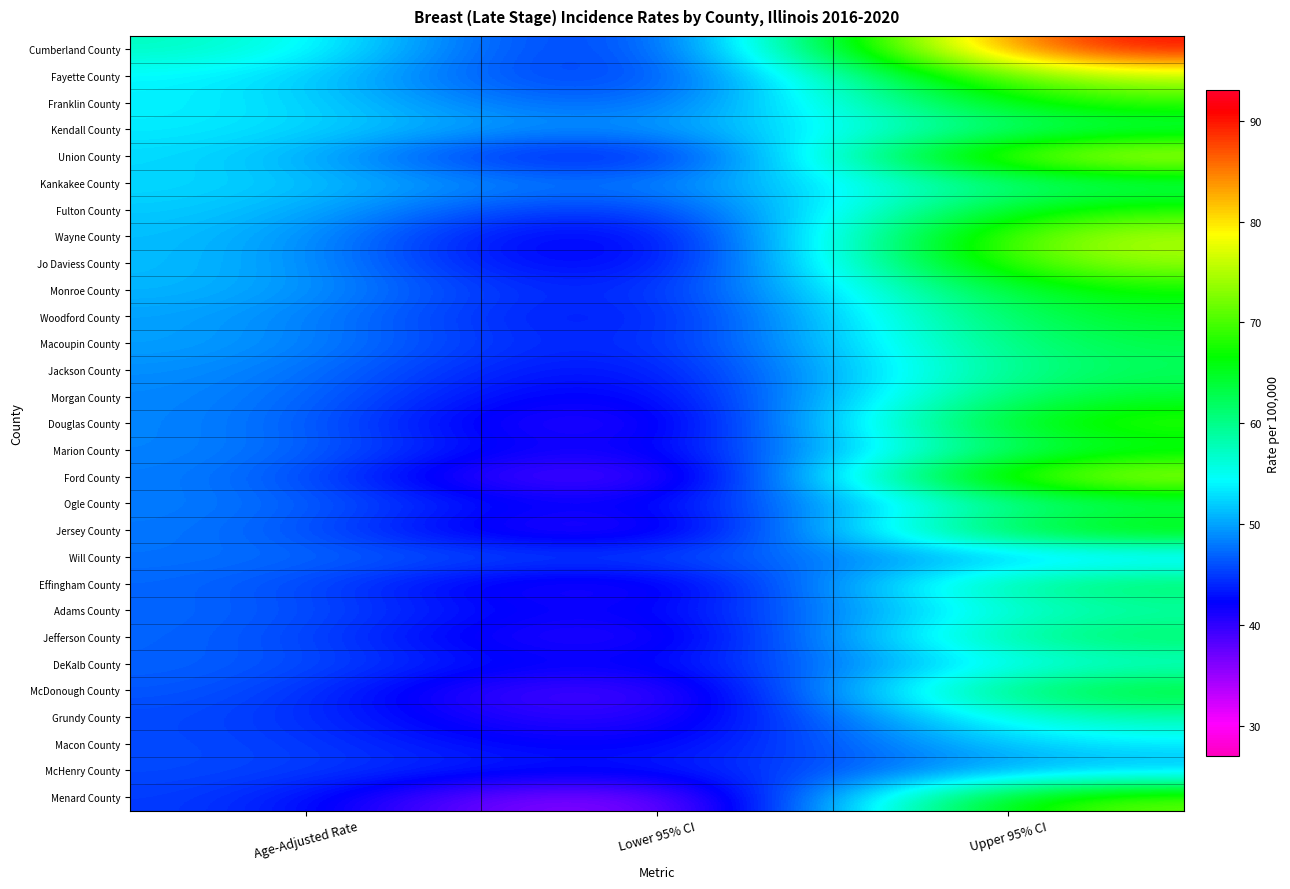

Reading left to right, list all the values displayed in this chart.

Cumberland County: Age-Adjusted Rate=58.2	Lower 95% CI=34.8	Upper 95% CI=92.4
Fayette County: Age-Adjusted Rate=54.5	Lower 95% CI=37.7	Upper 95% CI=76.8
Franklin County: Age-Adjusted Rate=54.3	Lower 95% CI=41.6	Upper 95% CI=69.9
Kendall County: Age-Adjusted Rate=53.8	Lower 95% CI=46.0	Upper 95% CI=62.6
Union County: Age-Adjusted Rate=53.2	Lower 95% CI=34.5	Upper 95% CI=78.8
Kankakee County: Age-Adjusted Rate=52.9	Lower 95% CI=44.9	Upper 95% CI=62.1
Fulton County: Age-Adjusted Rate=52.4	Lower 95% CI=39.2	Upper 95% CI=68.9
Wayne County: Age-Adjusted Rate=51.9	Lower 95% CI=33.8	Upper 95% CI=76.8
Jo Daviess County: Age-Adjusted Rate=51.8	Lower 95% CI=34.4	Upper 95% CI=75.4
Monroe County: Age-Adjusted Rate=51.4	Lower 95% CI=38.3	Upper 95% CI=67.8
Woodford County: Age-Adjusted Rate=50.3	Lower 95% CI=37.9	Upper 95% CI=65.6
Macoupin County: Age-Adjusted Rate=50.3	Lower 95% CI=39.1	Upper 95% CI=63.9
Jackson County: Age-Adjusted Rate=49.4	Lower 95% CI=38.1	Upper 95% CI=62.9
Morgan County: Age-Adjusted Rate=49.1	Lower 95% CI=36.3	Upper 95% CI=65.3
Douglas County: Age-Adjusted Rate=49.1	Lower 95% CI=33.1	Upper 95% CI=70.6
Marion County: Age-Adjusted Rate=49.0	Lower 95% CI=36.1	Upper 95% CI=65.0
Ford County: Age-Adjusted Rate=48.8	Lower 95% CI=28.9	Upper 95% CI=77.6
Ogle County: Age-Adjusted Rate=48.6	Lower 95% CI=37.7	Upper 95% CI=61.7
Jersey County: Age-Adjusted Rate=48.4	Lower 95% CI=32.5	Upper 95% CI=69.6
Will County: Age-Adjusted Rate=47.8	Lower 95% CI=44.7	Upper 95% CI=51.1
Effingham County: Age-Adjusted Rate=47.5	Lower 95% CI=34.7	Upper 95% CI=63.6
Adams County: Age-Adjusted Rate=47.5	Lower 95% CI=38.0	Upper 95% CI=58.6
Jefferson County: Age-Adjusted Rate=47.4	Lower 95% CI=34.5	Upper 95% CI=63.5
DeKalb County: Age-Adjusted Rate=47.2	Lower 95% CI=38.9	Upper 95% CI=56.7
McDonough County: Age-Adjusted Rate=46.9	Lower 95% CI=32.0	Upper 95% CI=66.2
Grundy County: Age-Adjusted Rate=46.0	Lower 95% CI=35.5	Upper 95% CI=58.7
Macon County: Age-Adjusted Rate=46.0	Lower 95% CI=39.0	Upper 95% CI=53.9
McHenry County: Age-Adjusted Rate=45.9	Lower 95% CI=41.4	Upper 95% CI=50.7
Menard County: Age-Adjusted Rate=45.7	Lower 95% CI=27.4	Upper 95% CI=72.9